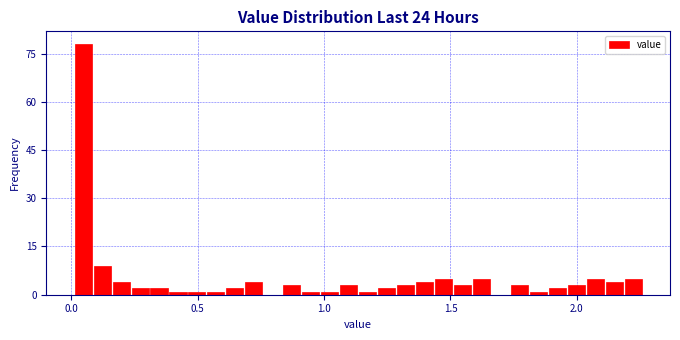

Read against the x-axis, roughly where is the centre of the tallest bar?

0.05